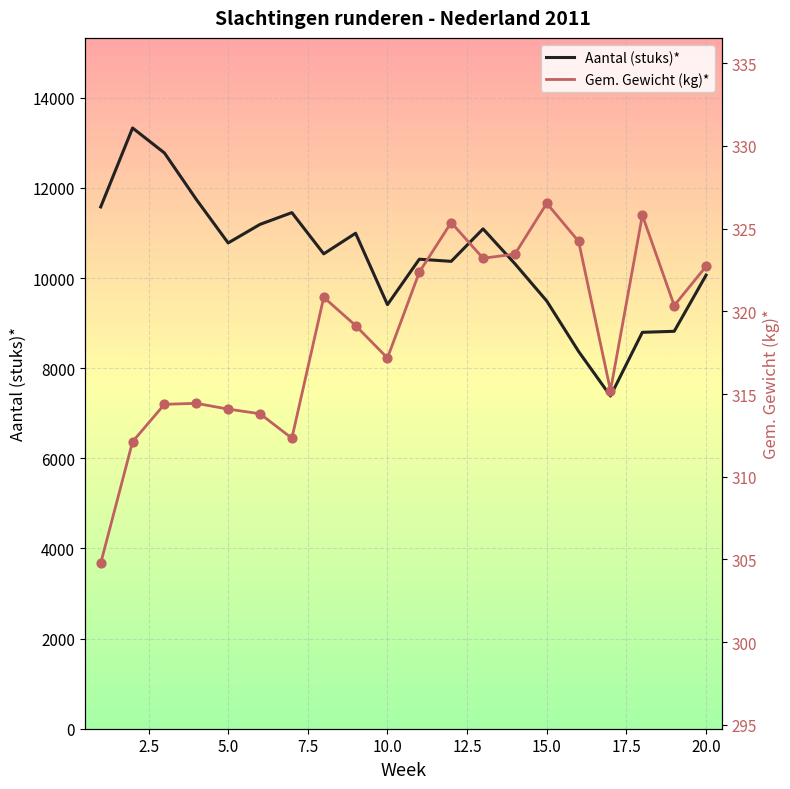

At how many categories does at least one series exceed 3372?

20